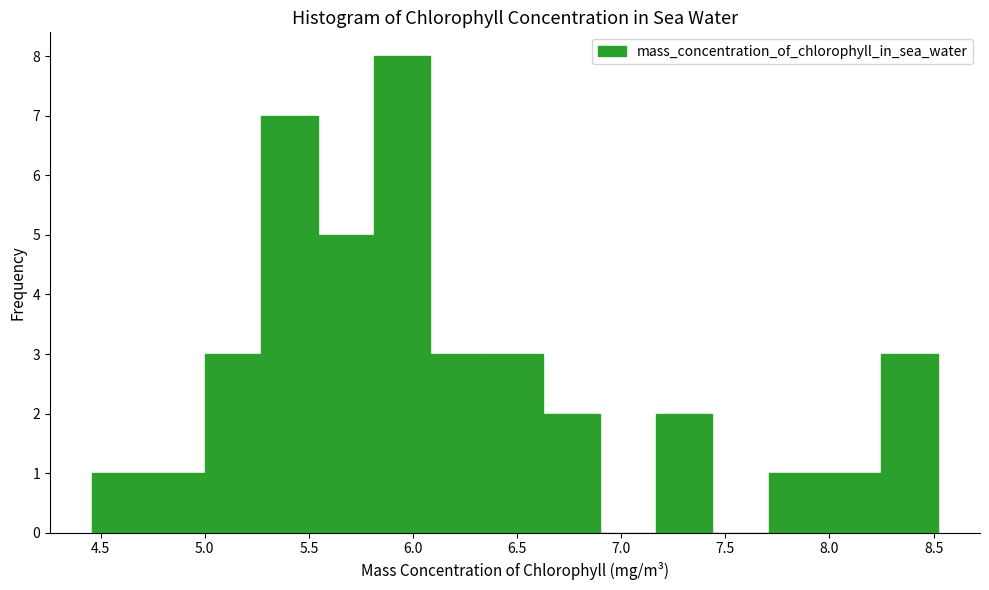

Reading left to right, list every bar in this chart as the range it spans on the x-axis followed by its height. Neither the bar edges nor the heights are printed on the chart, so give them approximately, as read against the axes.

4.45 to 4.75: 1
4.75 to 5.00: 1
5.00 to 5.25: 3
5.25 to 5.55: 7
5.55 to 5.80: 5
5.80 to 6.10: 8
6.10 to 6.35: 3
6.35 to 6.65: 3
6.65 to 6.90: 2
6.90 to 7.15: 0
7.15 to 7.45: 2
7.45 to 7.70: 0
7.70 to 8.00: 1
8.00 to 8.25: 1
8.25 to 8.50: 3